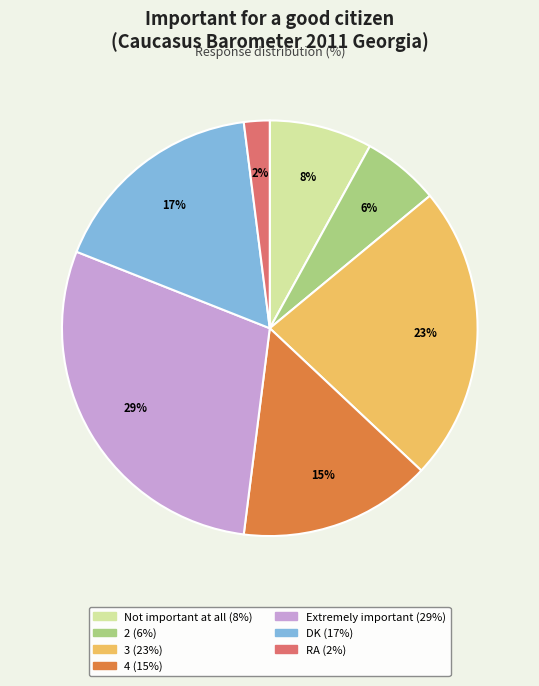

What is the smallest slice in the pie chart?

RA